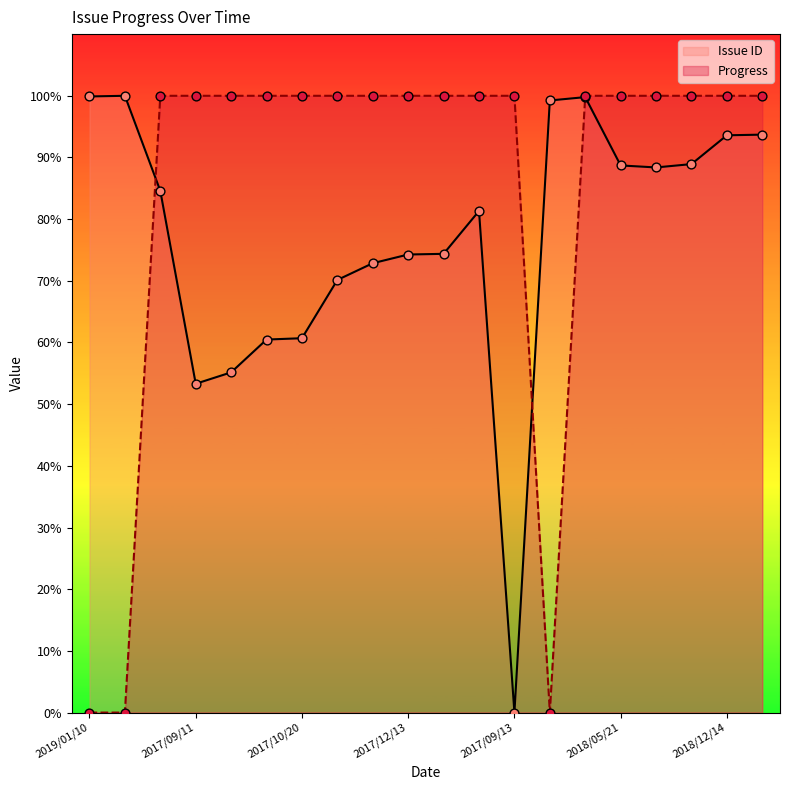

Which series contains the highest Y value?

Issue ID